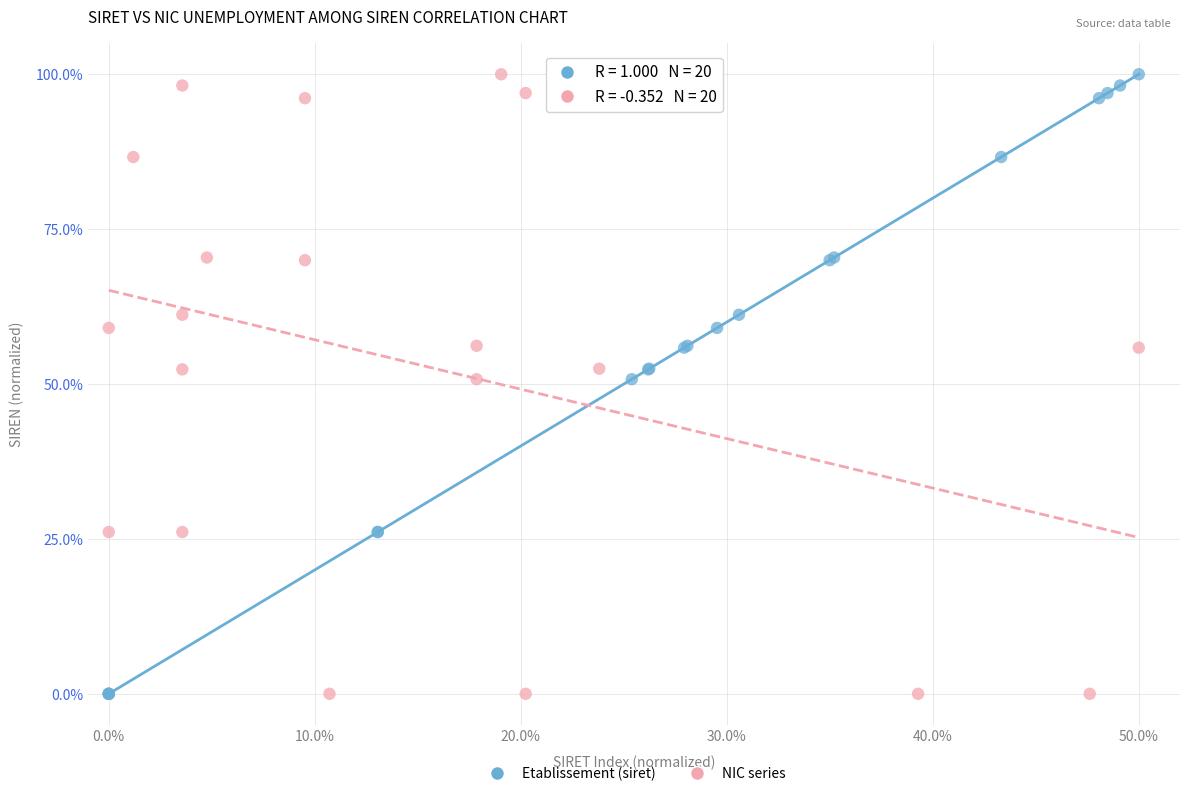

What are all the series names shown in the legend?

Etablissement (siret), NIC series